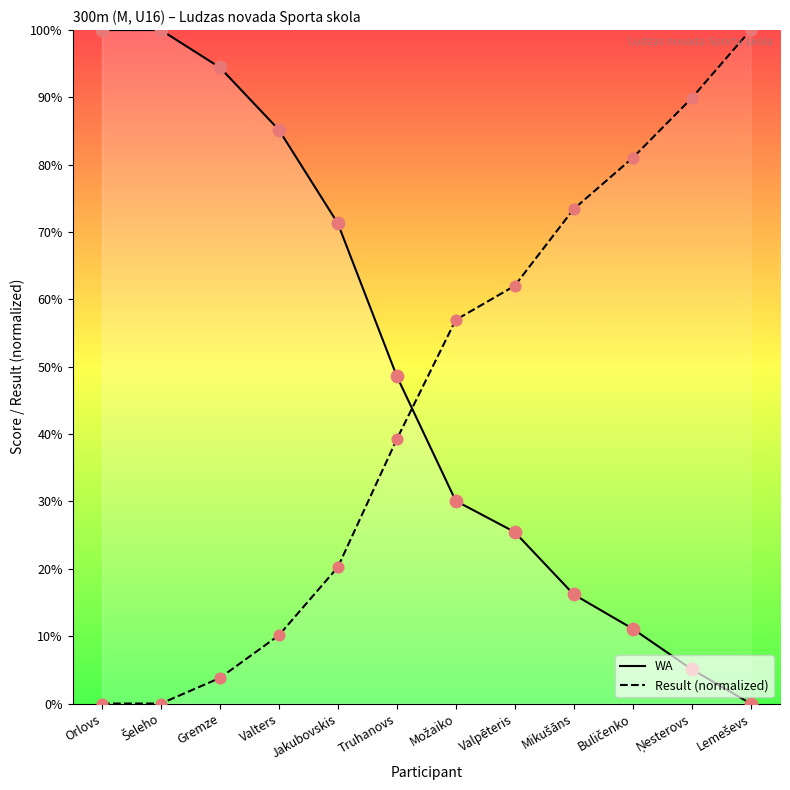

What is the total value across all series at Valpēteris?

87.5